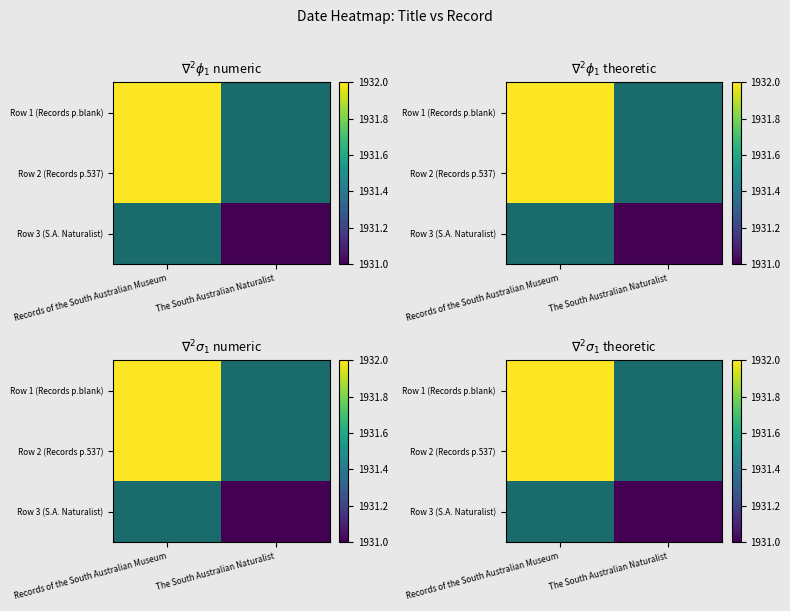

Count the number of categories in the chart.

2